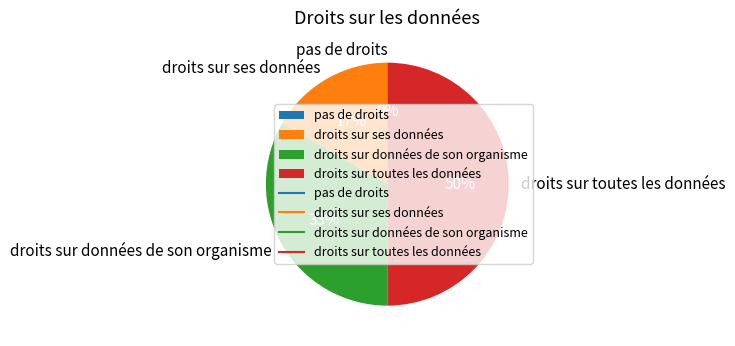

True or false: droits sur données de son organisme accounts for 18% of the total.

False